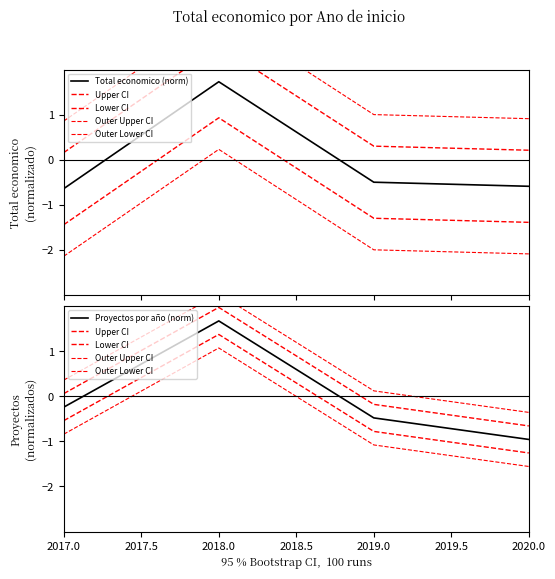

Does the chart have visible grid lines?

No